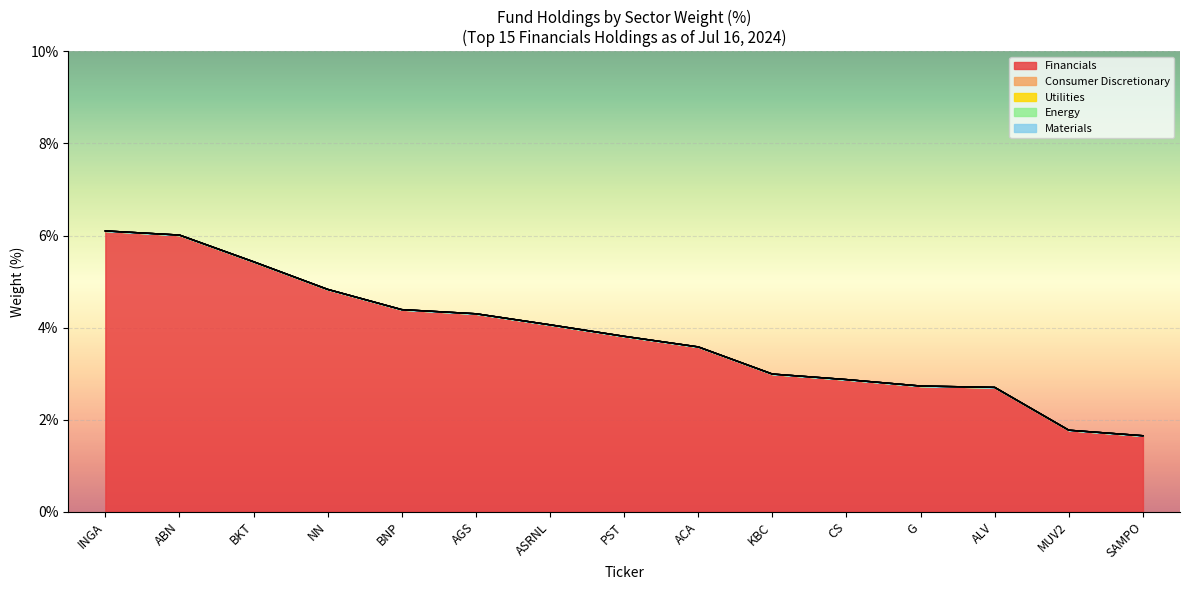

How many distinct data groups are displayed?

5